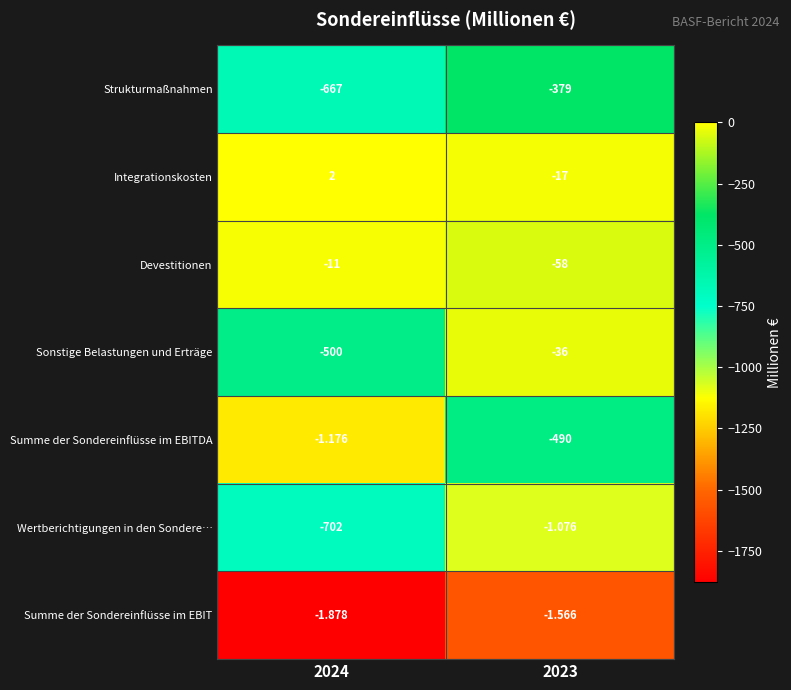

Which series has the widest spread of values?

Wertberichtigungen in den Sondere…